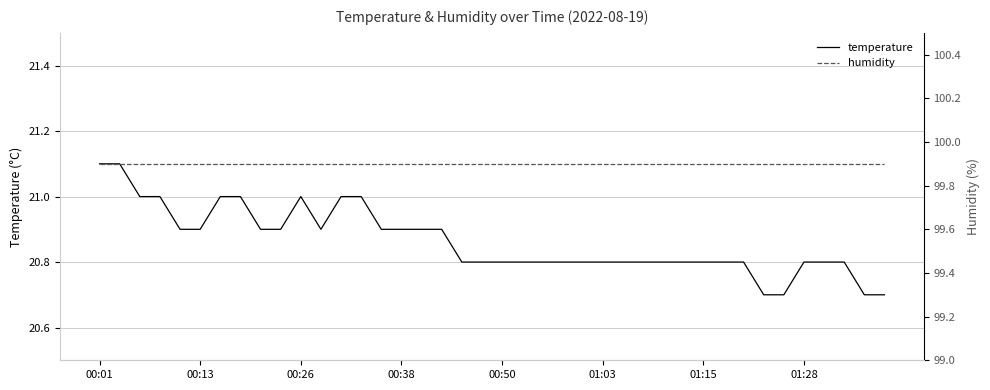

At how many categories does at least one series exceed 24?

40